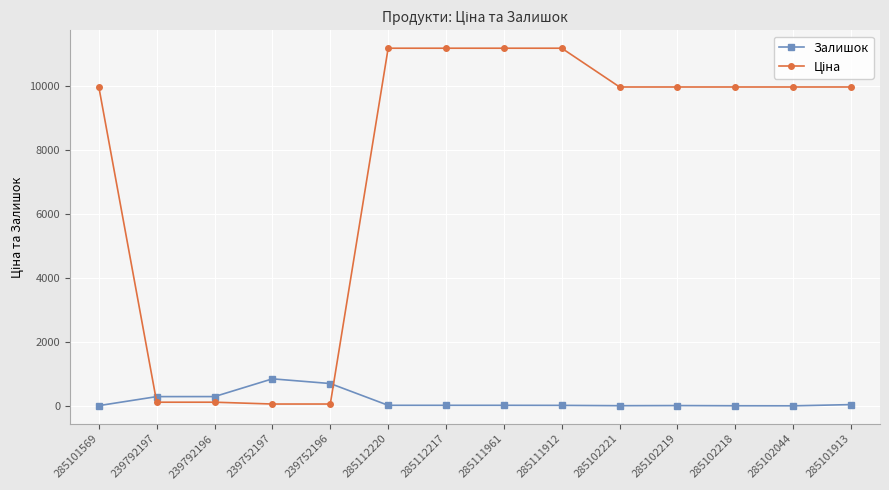

What is the sum of the Залишок values at 285102221 and 239792196?

295.0